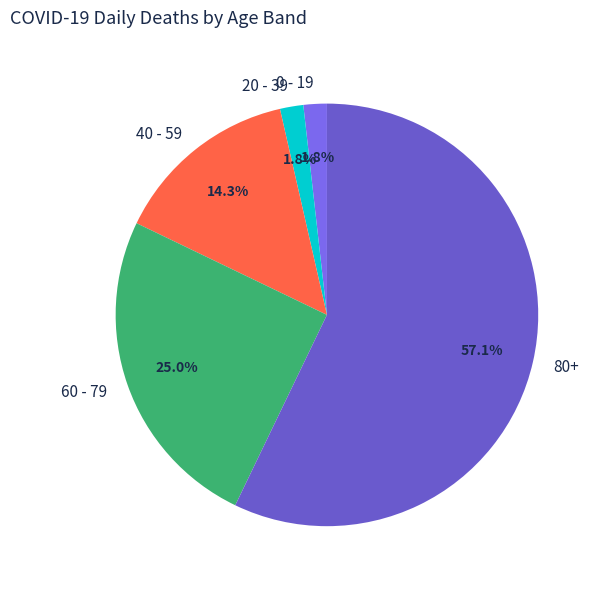

The 80+ slice represents 57% of the pie. True or false?

True